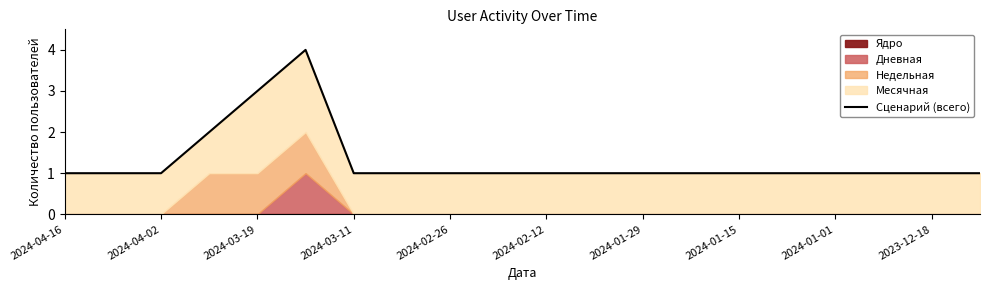

Between 13 and 2024-03-19, which is larger?

13